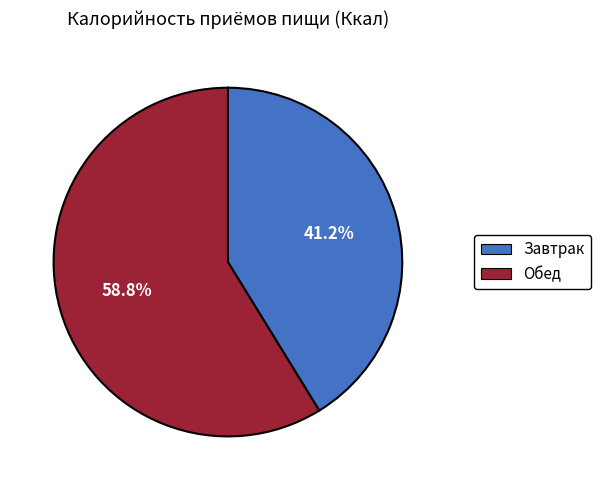

To the nearest percent, what percentage of the pie is Завтрак?

41%